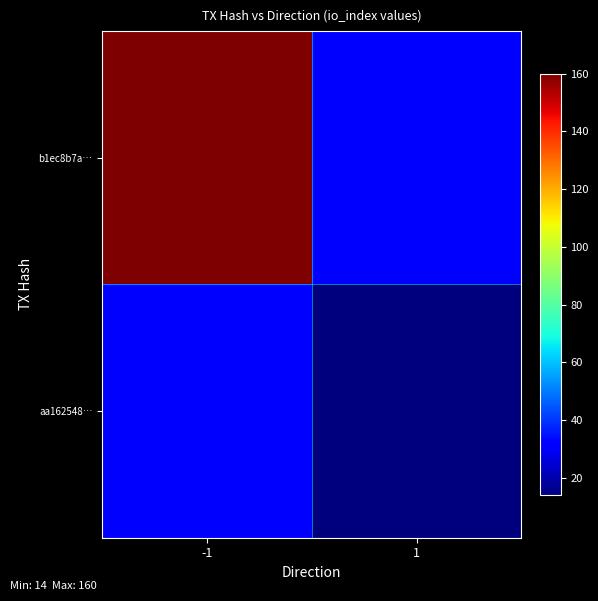

Which label corresponds to the smallest value in the chart?

1